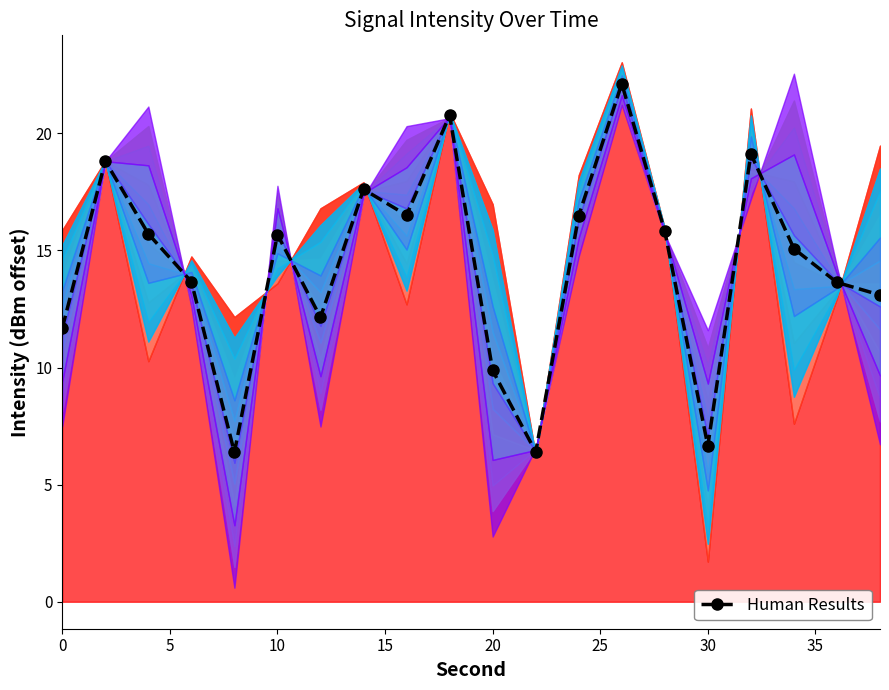

What is the minimum value for Human Results?

6.4